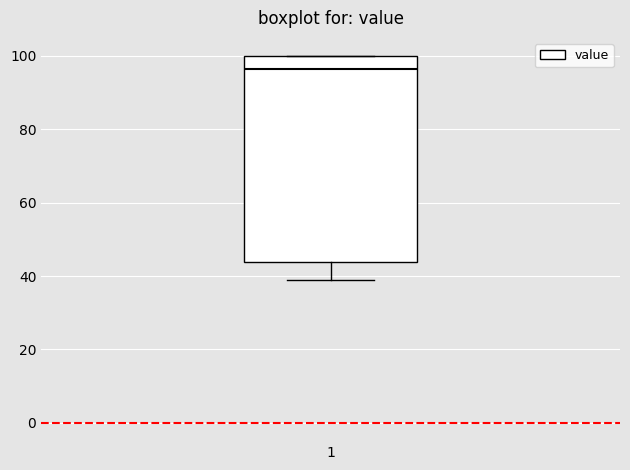

Read this box plot against the y-axis: the position of the median line, the range covered by the box, and the ends of both whiskers. The values are not printed on the chart, so give them approximately, as read against the axis.

median 96, box 44 to 100, whiskers 40 to 100